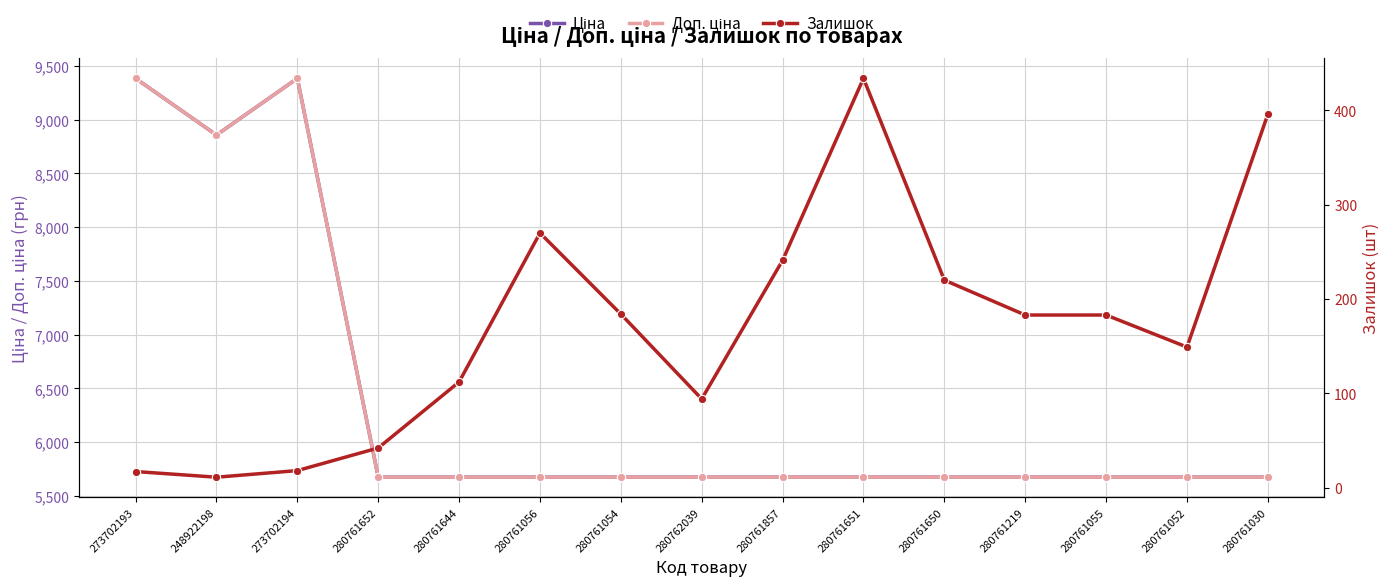

Which series has the widest spread of values?

Ціна